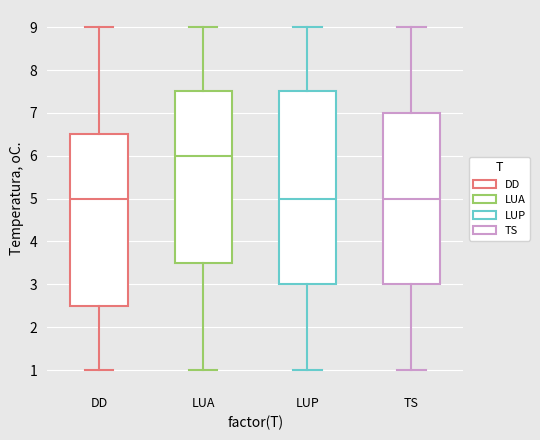

Reading left to right, transcribe this box plot: for each box, give where its median line is, the range the box spans, and where its two whiskers end, as read against the y-axis. The values are not printed on the chart, so give them approximately, as read against the axis.

DD: median 5.0, box 2.5 to 6.5, whiskers 1.0 to 9.0
LUA: median 6.0, box 3.5 to 7.5, whiskers 1.0 to 9.0
LUP: median 5.0, box 3.0 to 7.5, whiskers 1.0 to 9.0
TS: median 5.0, box 3.0 to 7.0, whiskers 1.0 to 9.0